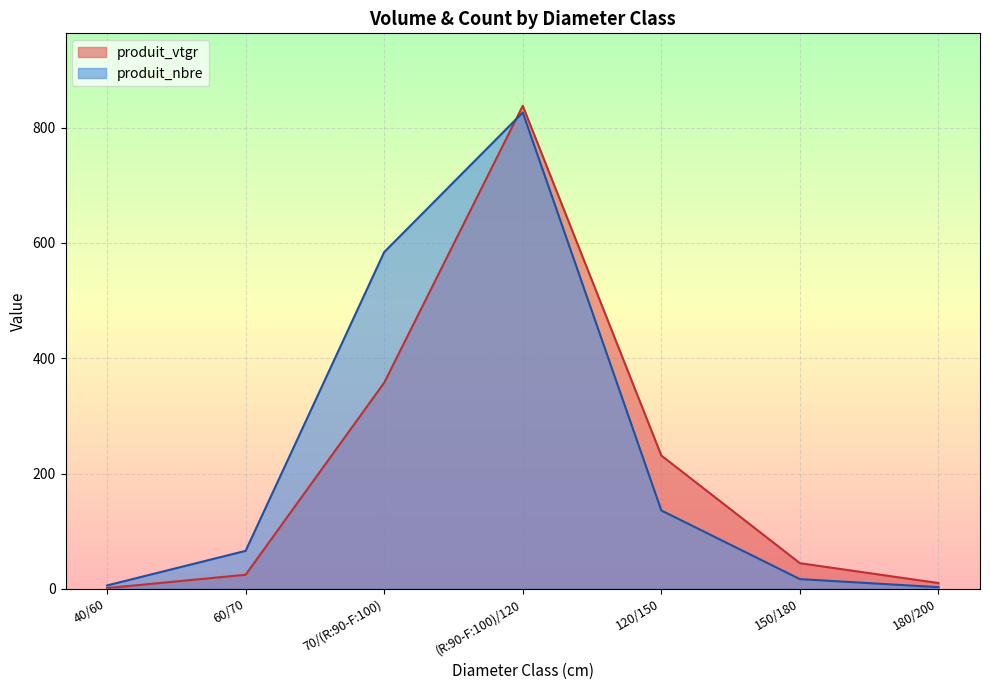

What are all the series names shown in the legend?

produit_vtgr, produit_nbre